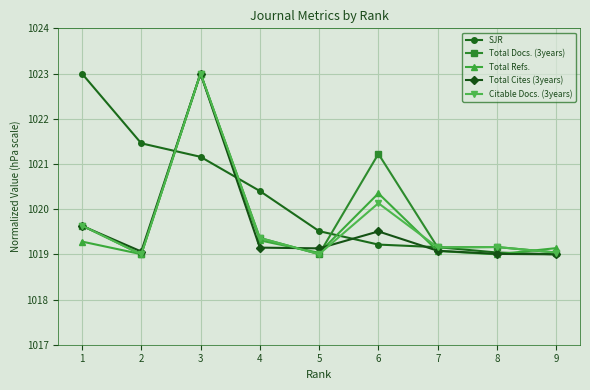

After their last crossing, which series has the higher values: Total Cites (3years) or Total Refs.?

Total Refs.